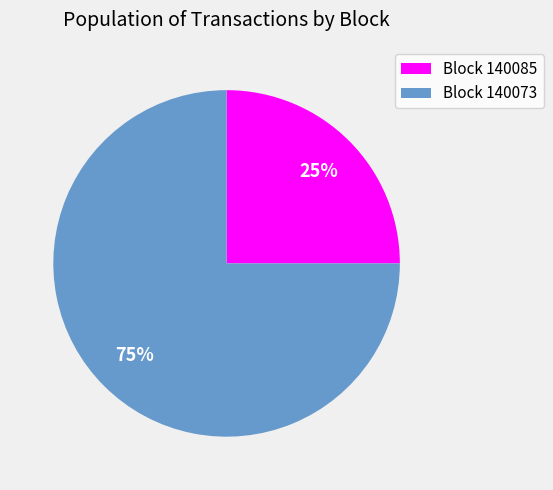

Rank the categories by value from lowest to highest.

Block 140085, Block 140073